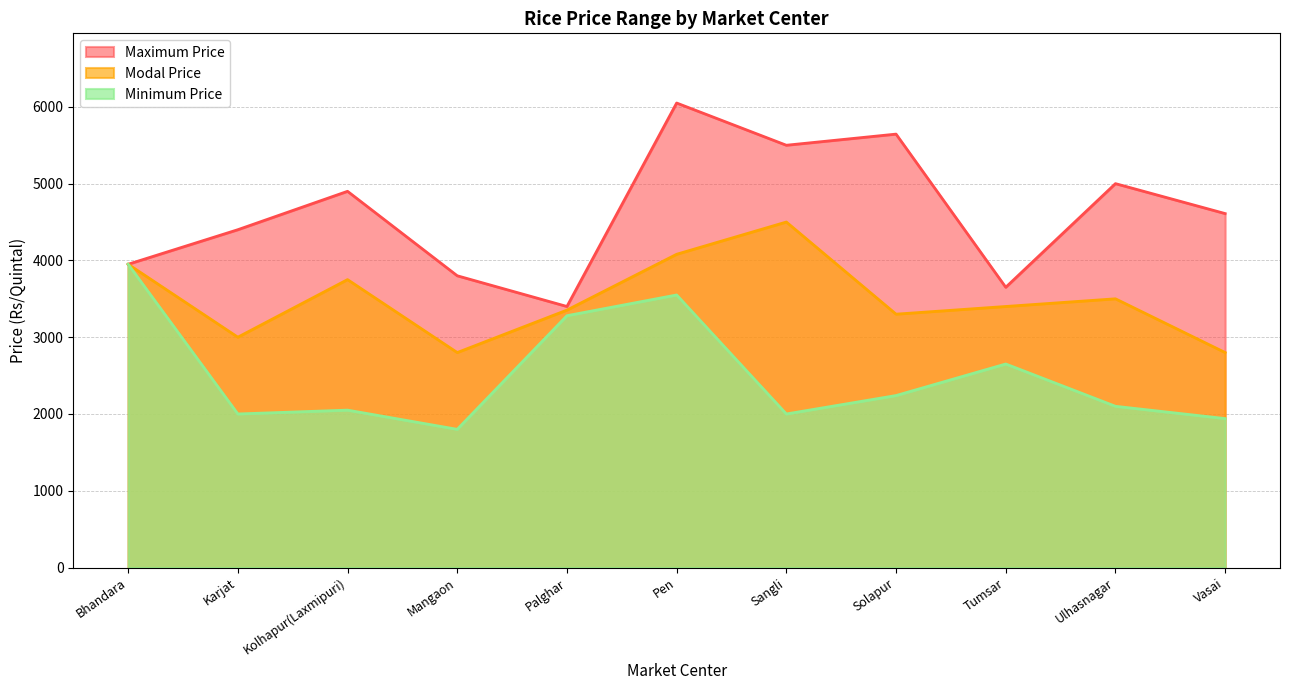

Is it true that Maximum Price equals 3950 at Bhandara?

True